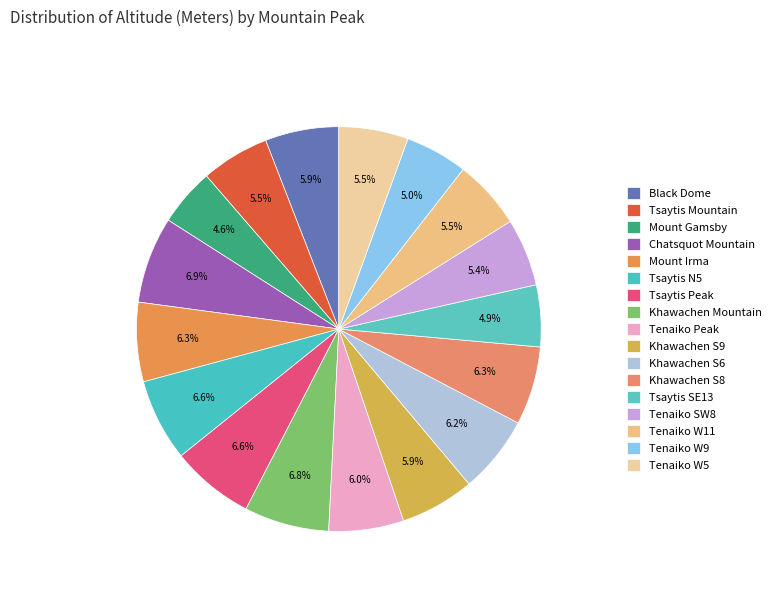

Rank the categories by value from lowest to highest.

Mount Gamsby, Tsaytis SE13, Tenaiko W9, Tenaiko SW8, Tsaytis Mountain, Tenaiko W5, Tenaiko W11, Black Dome, Khawachen S9, Tenaiko Peak, Khawachen S6, Khawachen S8, Mount Irma, Tsaytis N5, Tsaytis Peak, Khawachen Mountain, Chatsquot Mountain